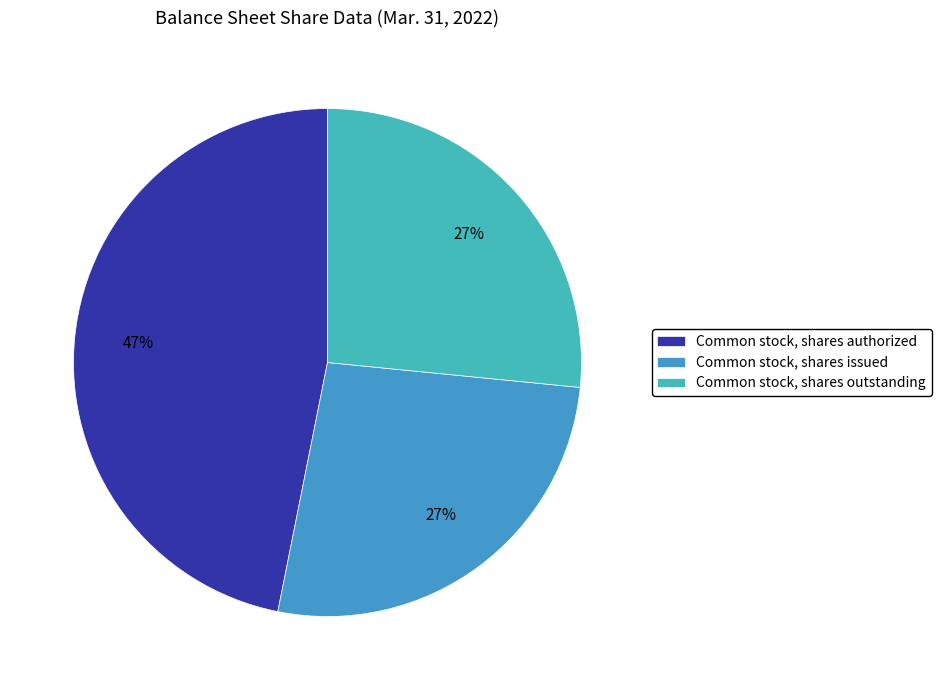

To the nearest percent, what percentage of the pie is Common stock, shares outstanding?

27%